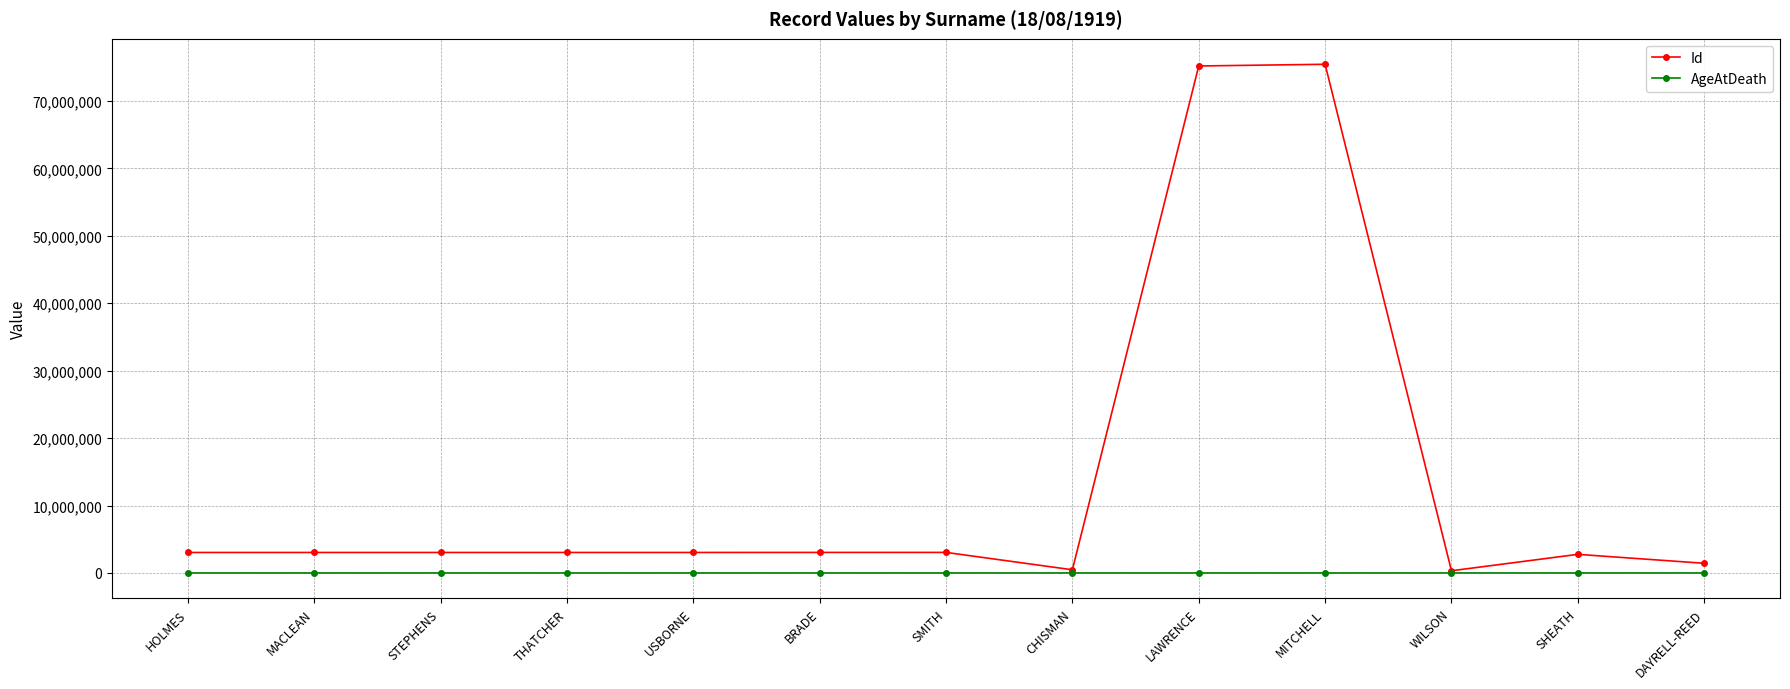

What is the total value across all series at BRADE?

3045842